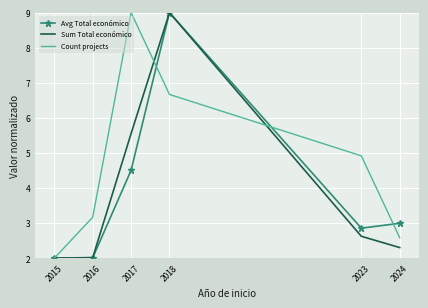

What is the maximum value for Count projects?

9.0